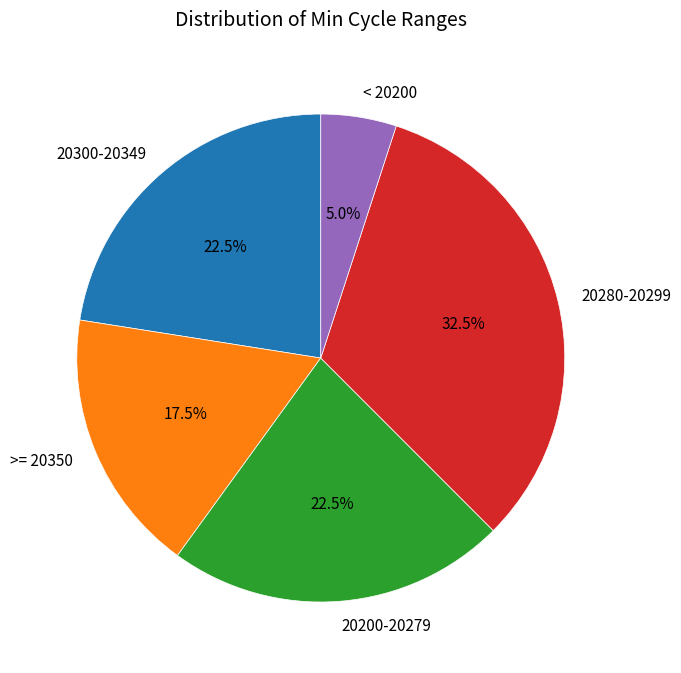

How many segments does this pie chart have?

5